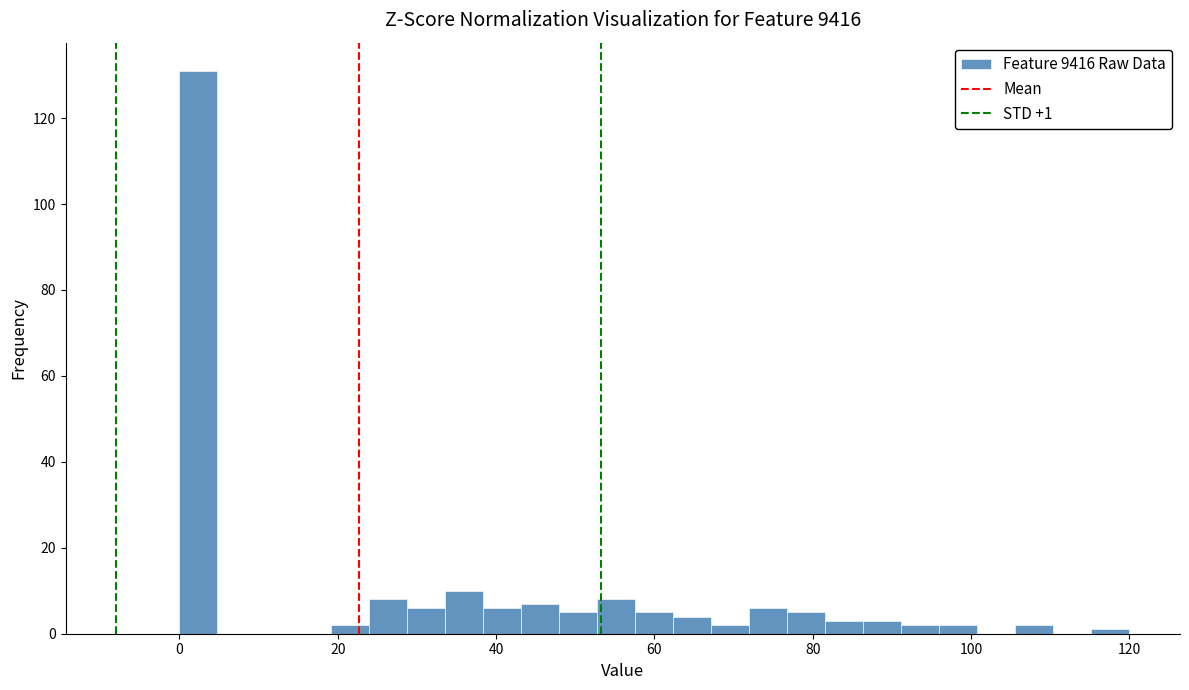

Read against the x-axis, roughly where is the centre of the tallest bar?

2